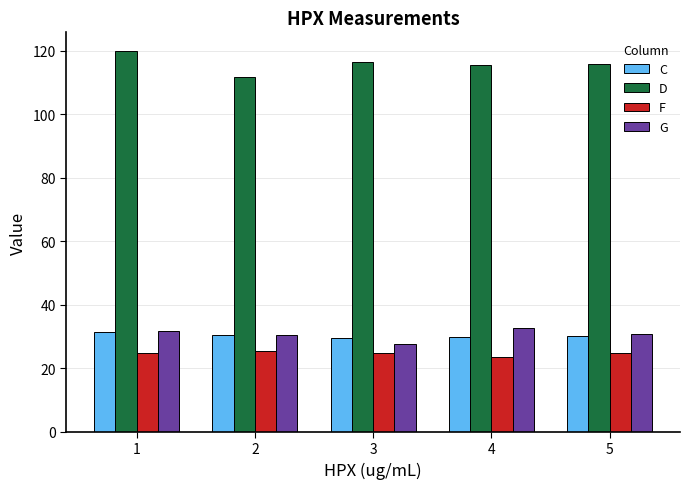

What is the spread (max minus min) of values at 2?

86.4